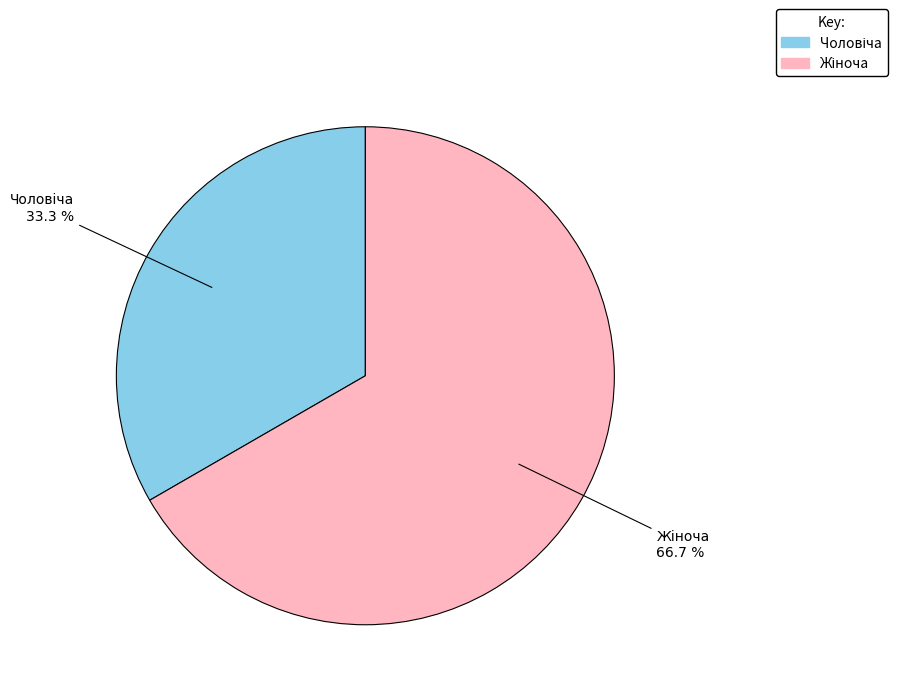

Is there any slice that represents more than half of the pie?

Yes